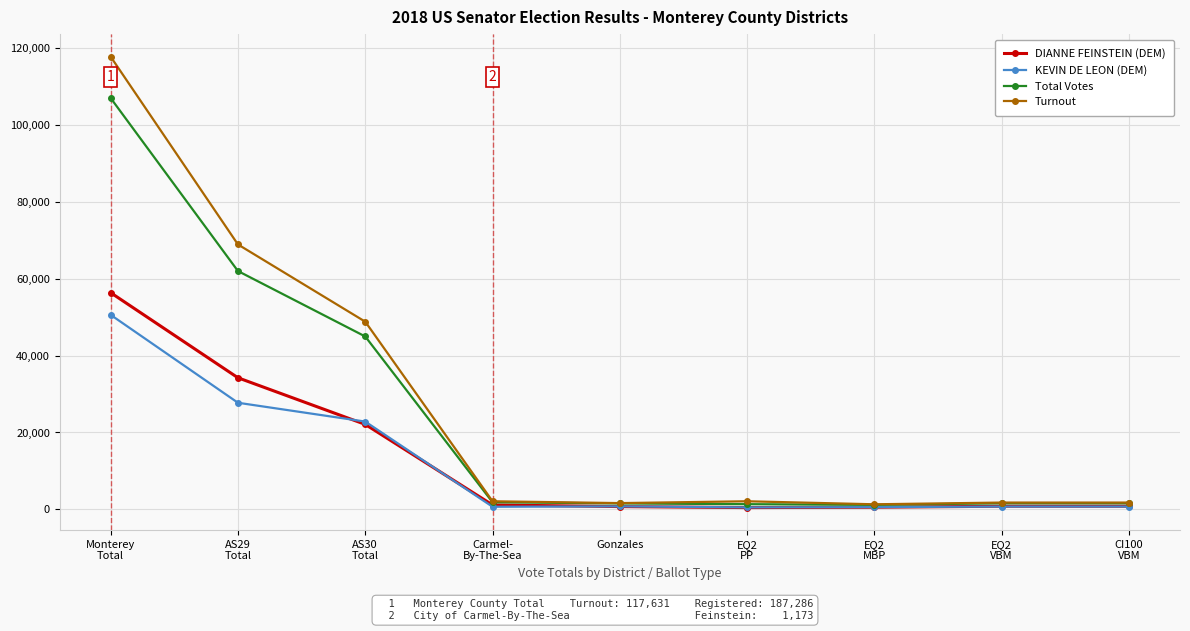

In DIANNE FEINSTEIN (DEM), how many points are lower than both neighbors (excluding endpoints)?

1